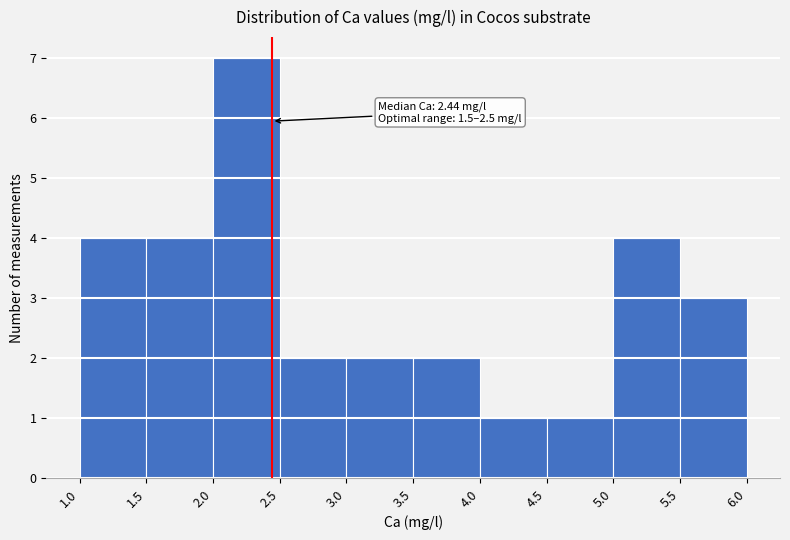

Over which range of the x-axis is the bar tallest?

2.0 to 2.5